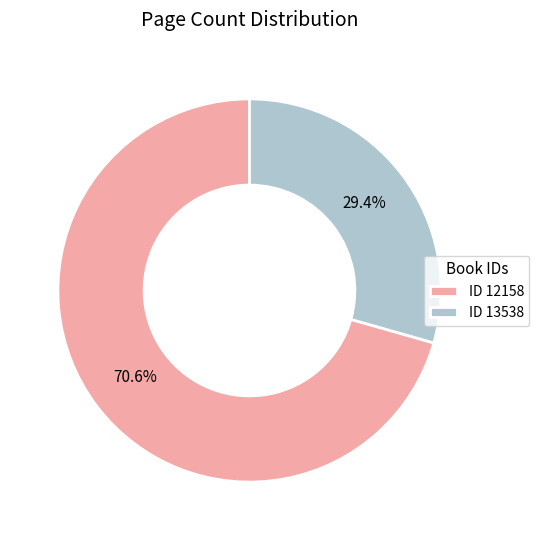

What is the total percentage of ID 13538 and ID 12158?

100.0%